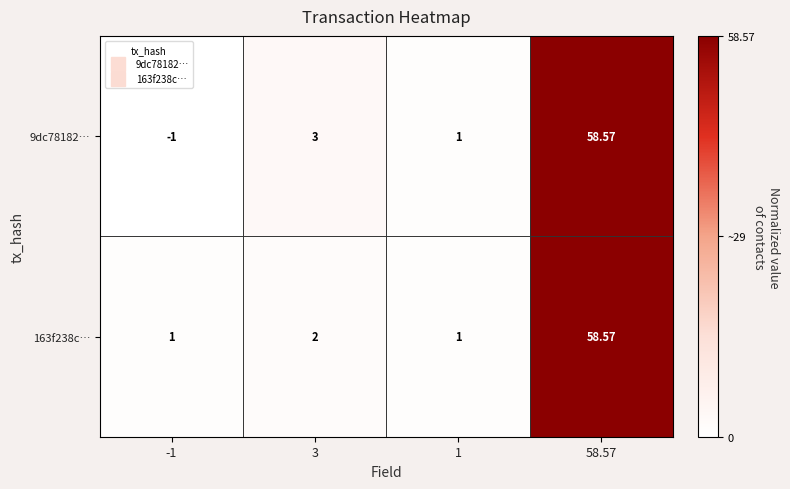

Is the value of 163f238c… at 1 greater than the value of 9dc78182… at 3?

No